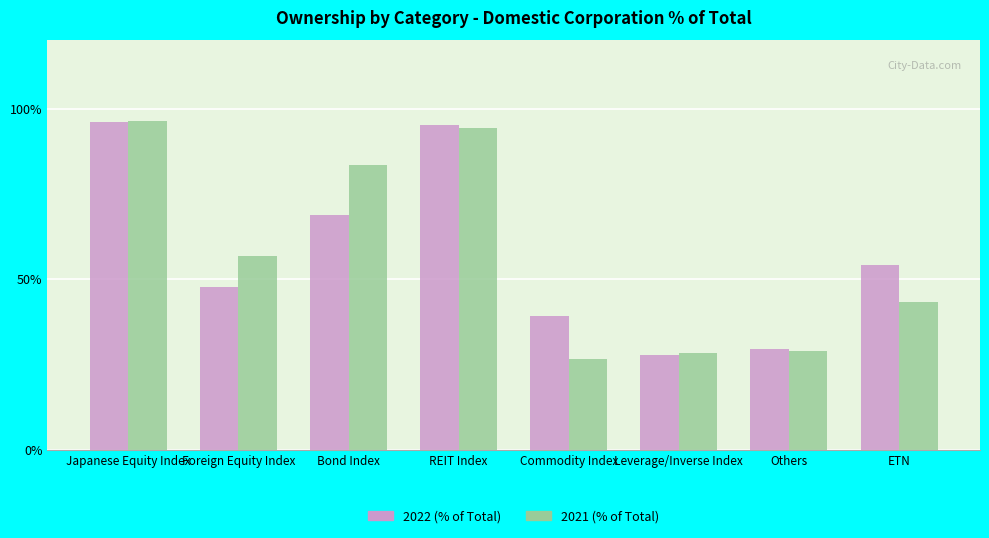

What is the sum of the 2022 (% of Total) values at Foreign Equity Index and Others?

77.2